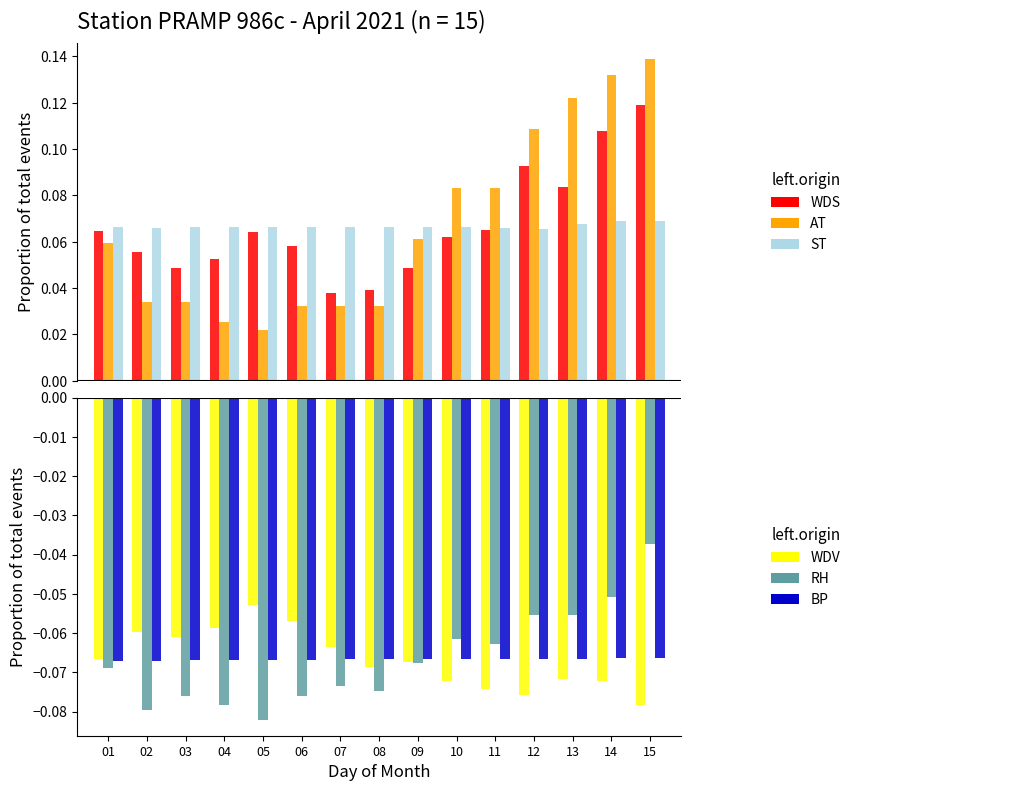

How many groups of bars are there?

15